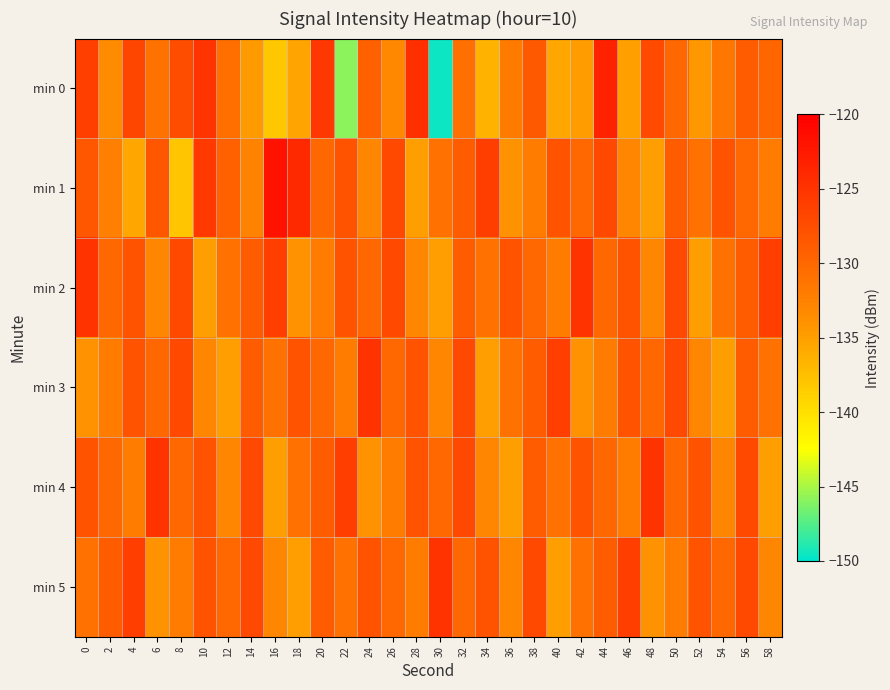

Rank the series at 30 from highest to lowest value.

min 5, min 4, min 1, min 3, min 2, min 0